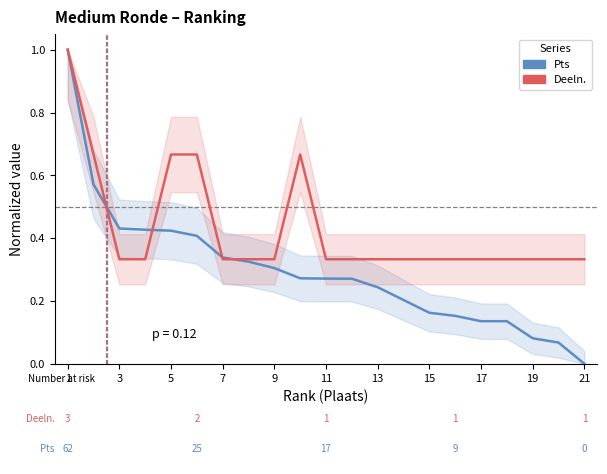

Which has a higher value, 7 or 19?

7